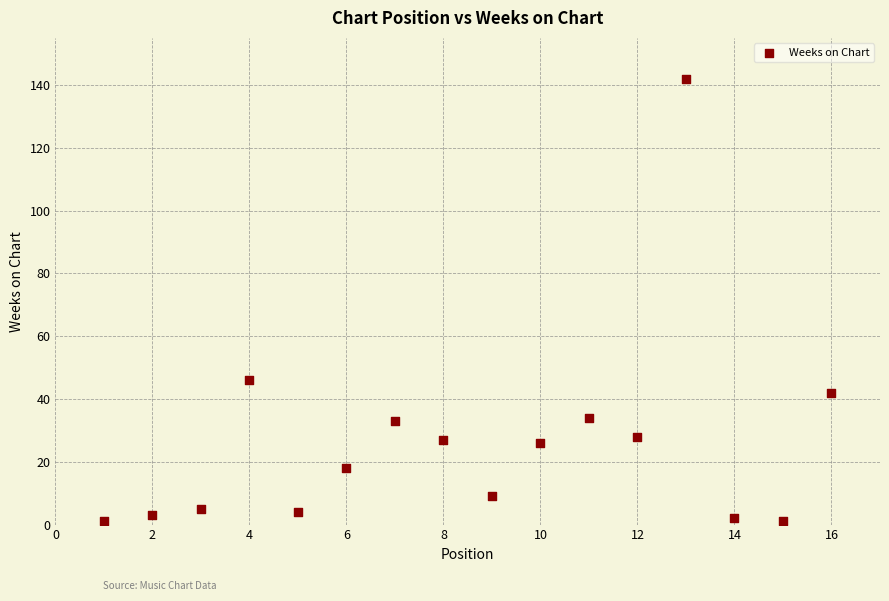

What Y value in the scatter plot is closest to 71?

46